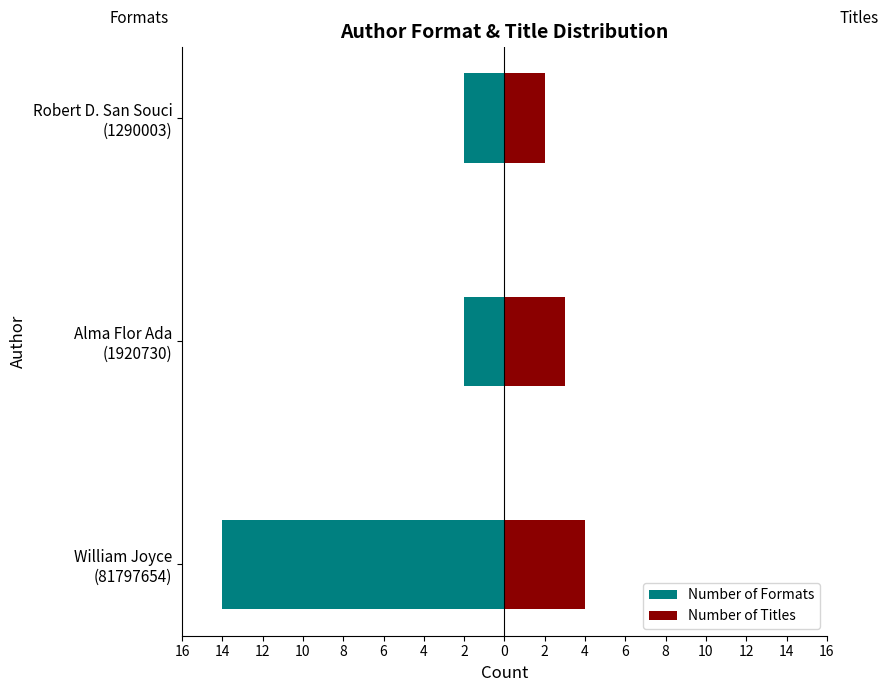

Which series changed the most between William Joyce (81797654) and Alma Flor Ada (1920730)?

Number of Formats